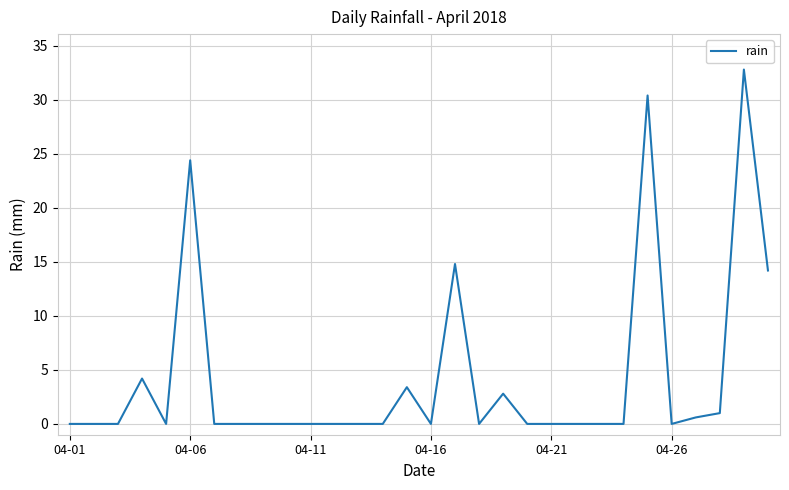

True or false: the data has more than 2 interior local peaks.

True